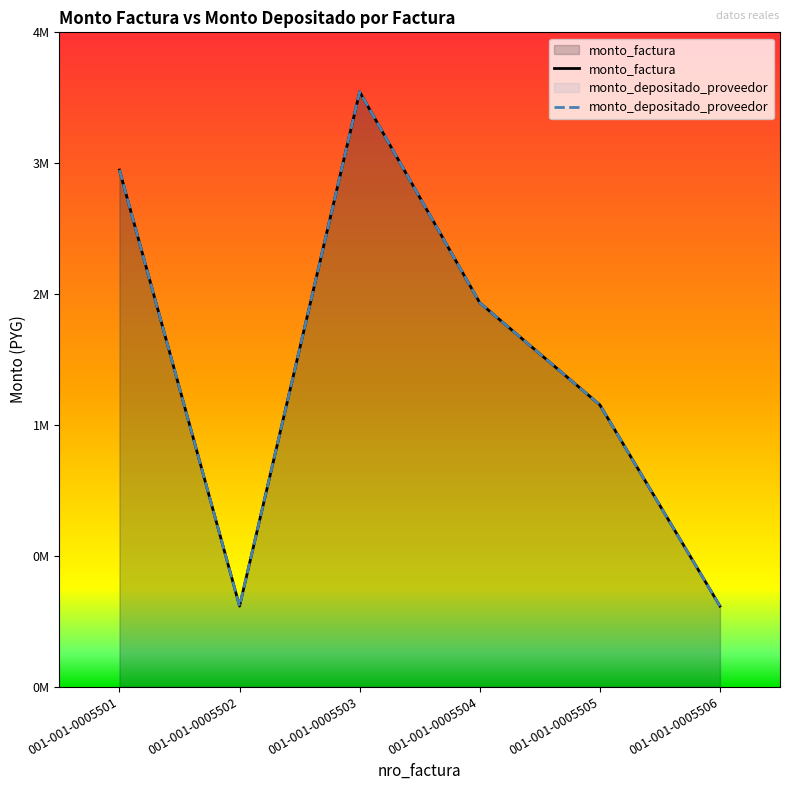

True or false: monto_factura and monto_depositado_proveedor cross at least once.

False